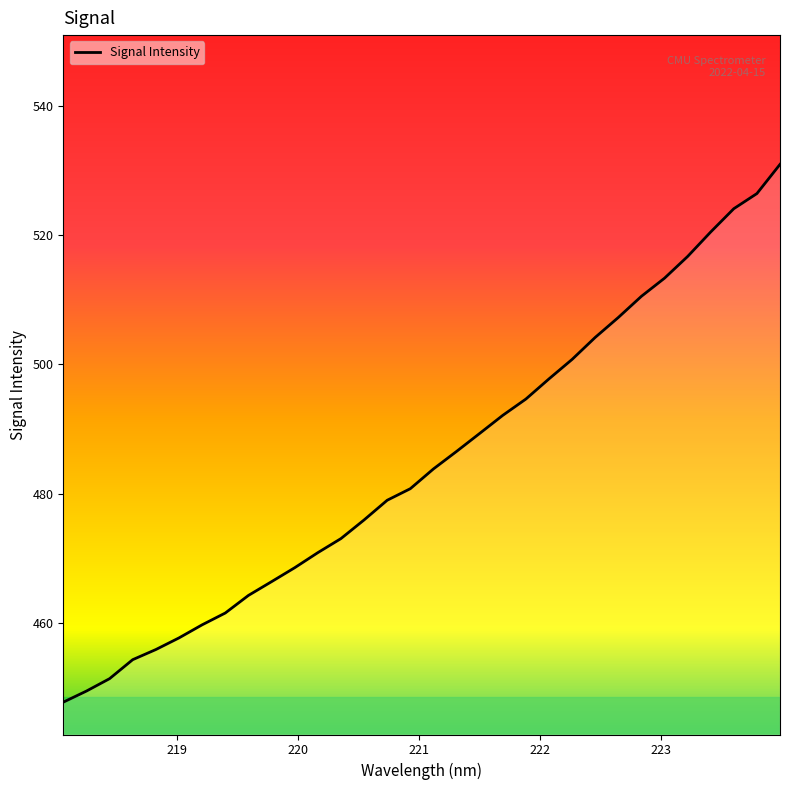

What is the maximum value shown in the chart?

530.9